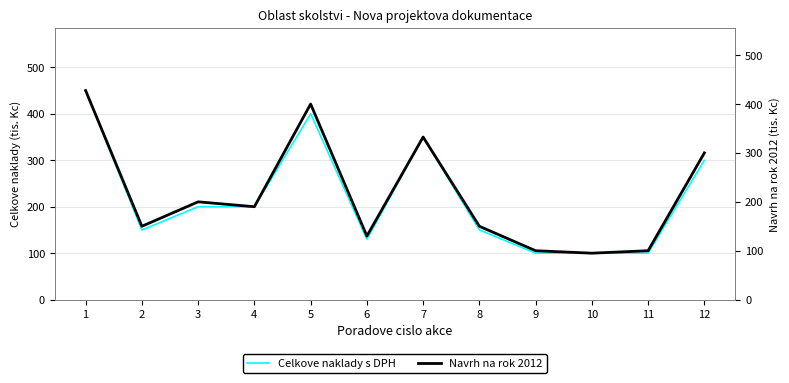

Where does the Celkove naklady s DPH series first go above 200?

1